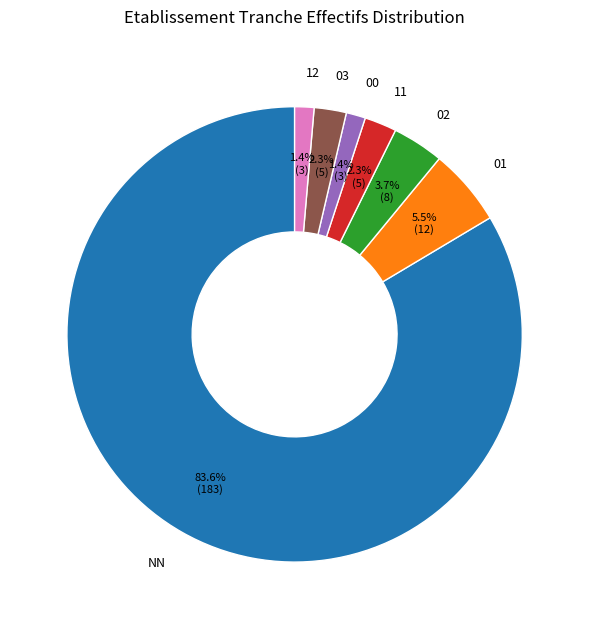

Does NN represent more than half of the total?

Yes